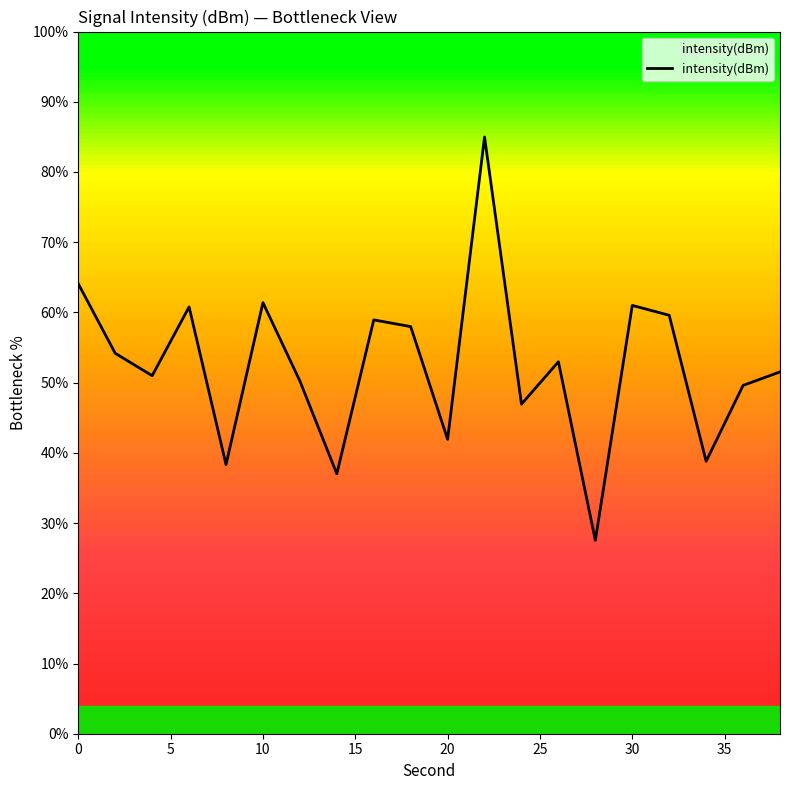

What is the greatest value displayed?

85.0